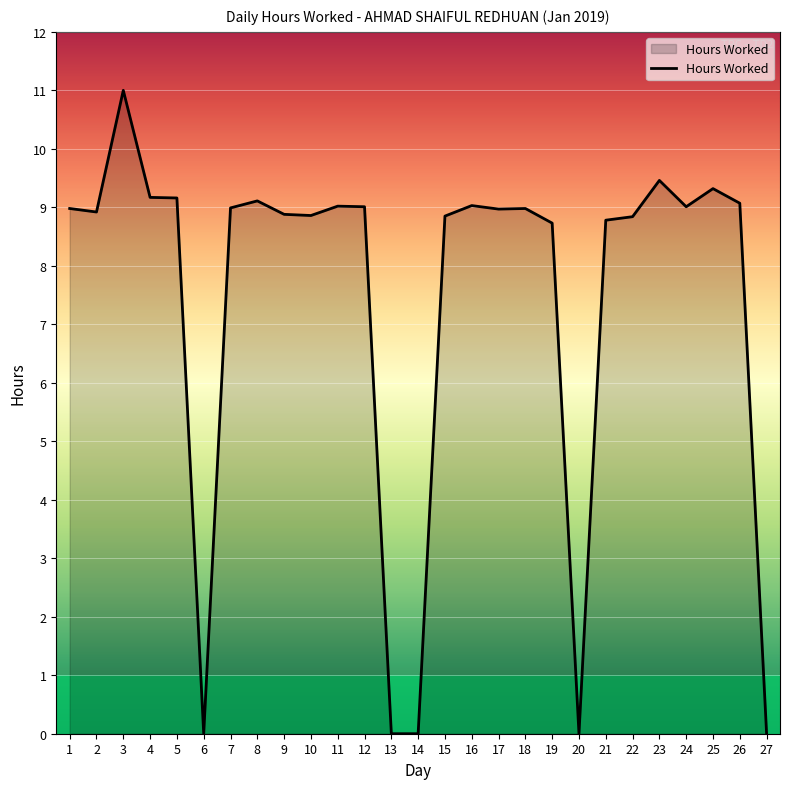

True or false: the data shows 16.2 at 8.

False